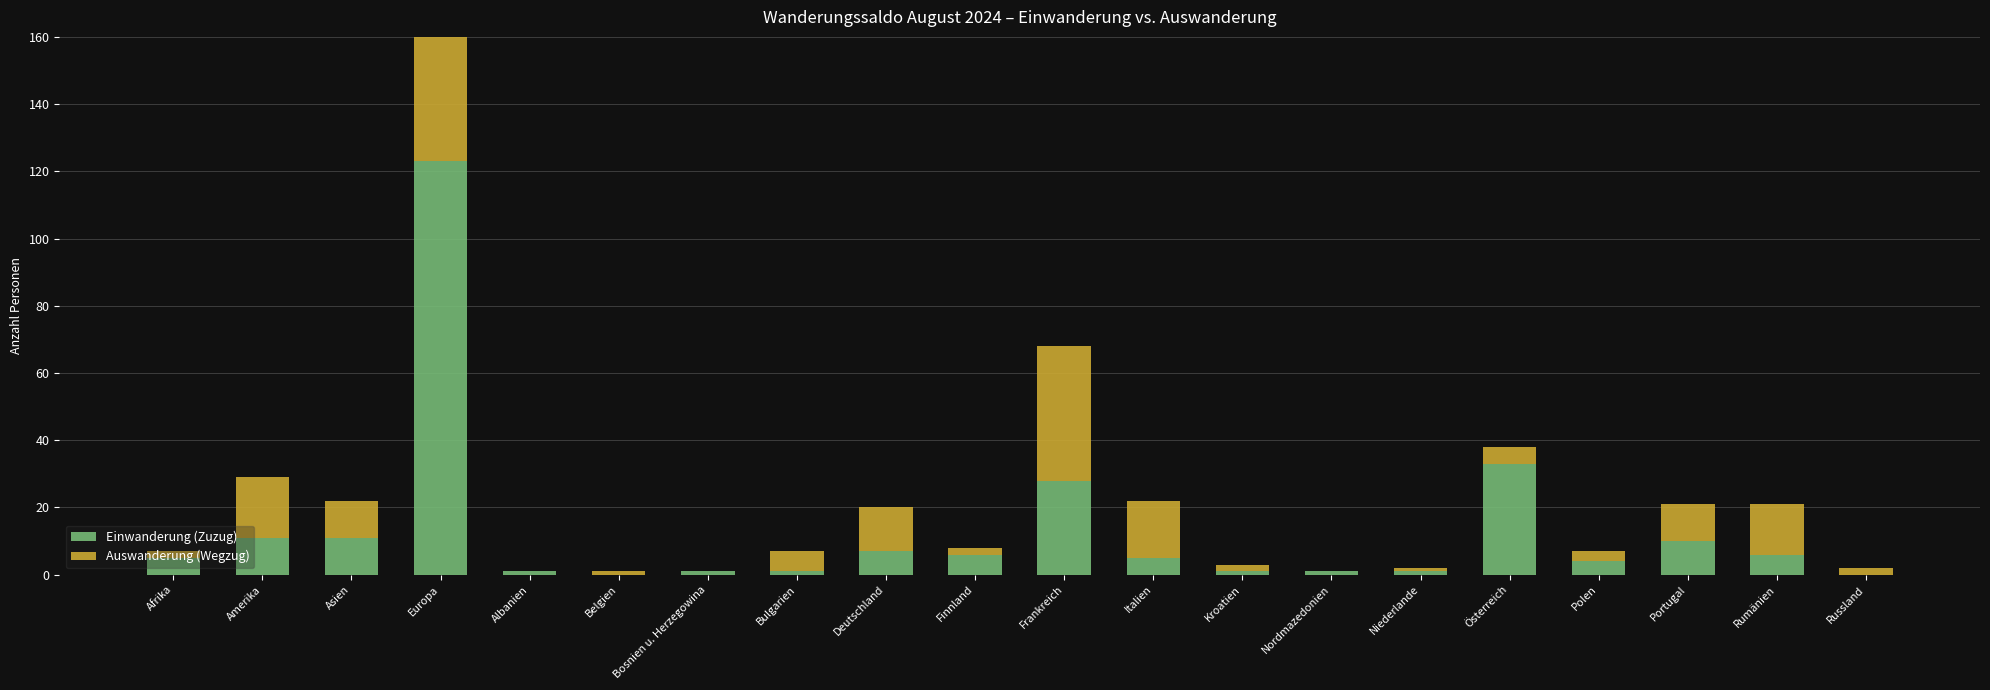

What position from the right is Asien?

18